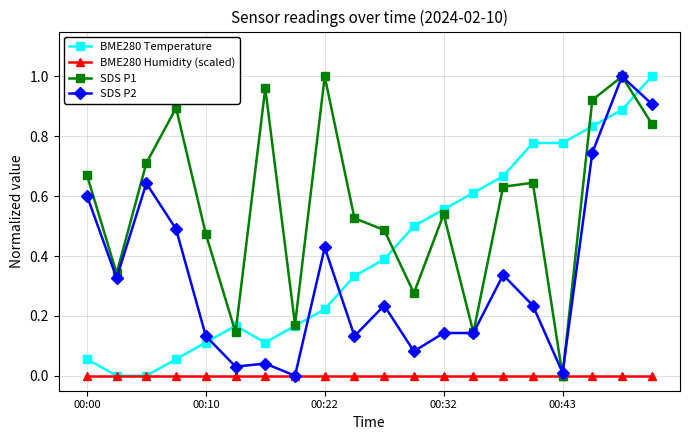

Does the chart have visible grid lines?

Yes